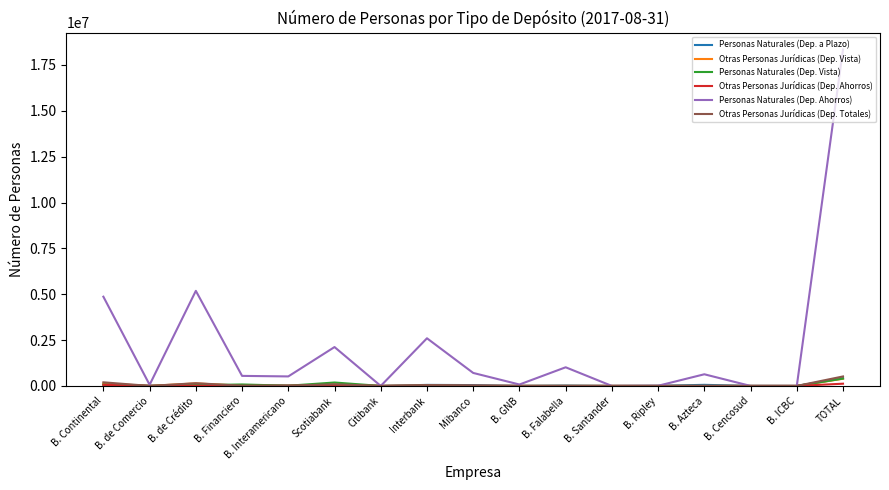

At which category is the sum across all series the highest?

TOTAL